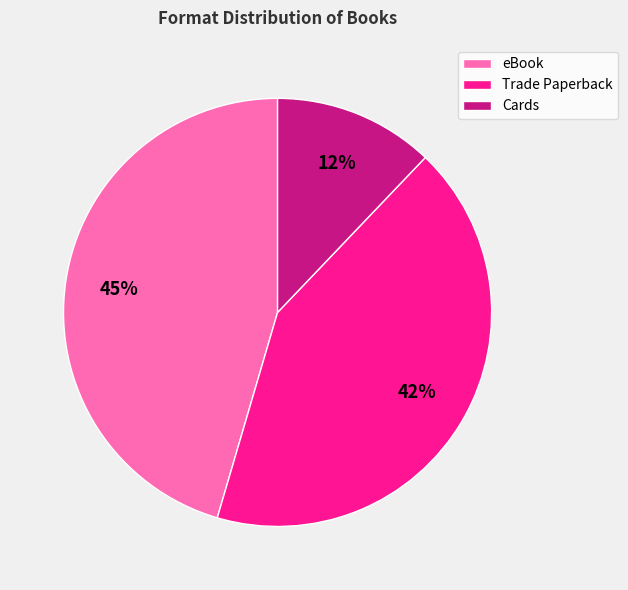

Which has a higher value, eBook or Cards?

eBook